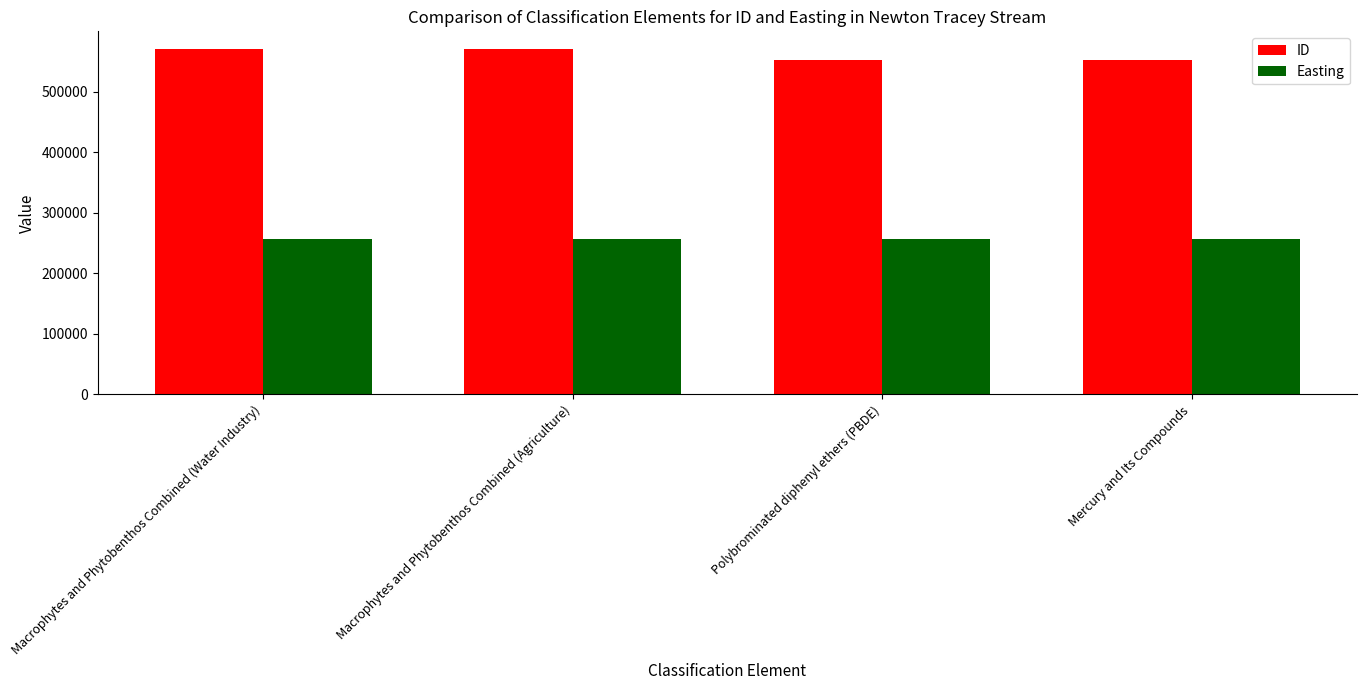

The ID series shows 552494 at Polybrominated diphenyl ethers (PBDE). True or false?

True